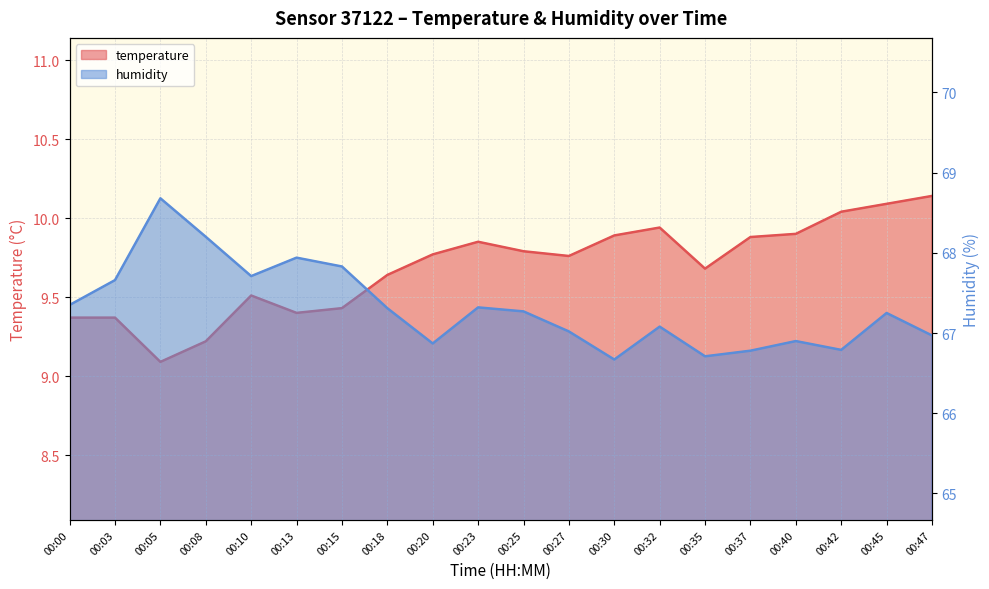

True or false: temperature and humidity cross at least once.

False